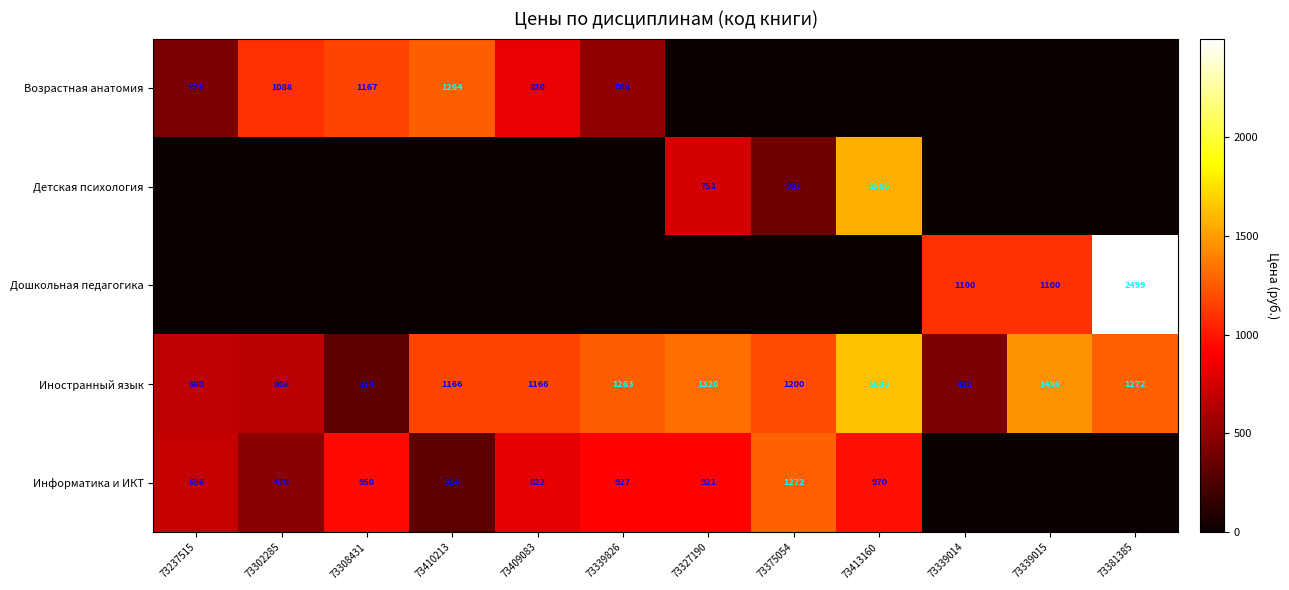

True or false: Информатика и ИКТ has a value of 314 at 73410213.

True